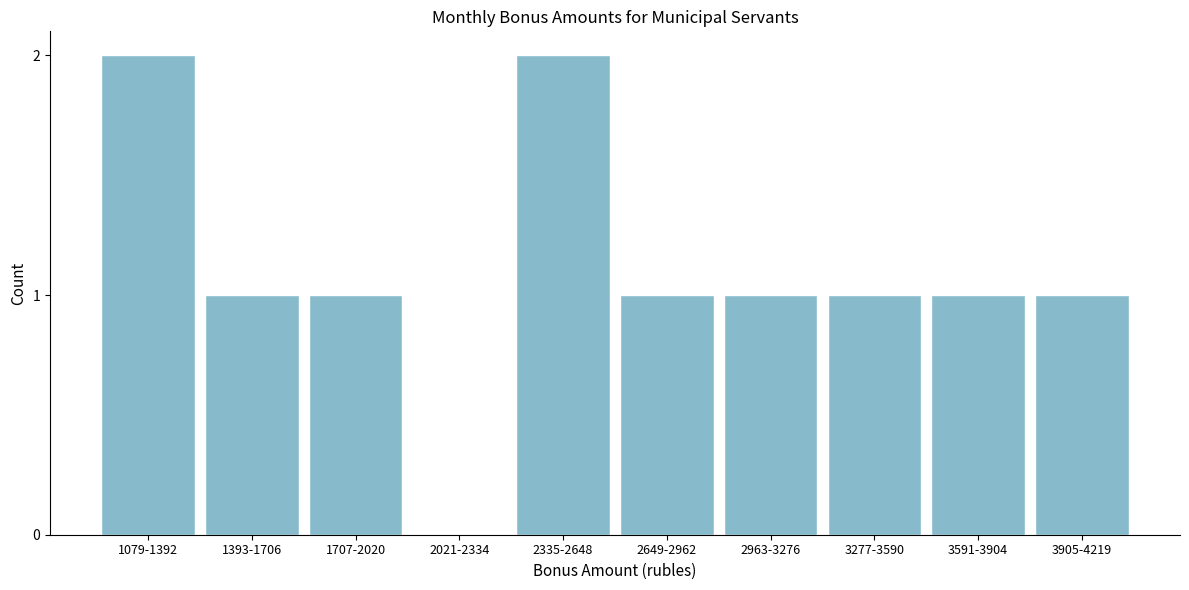

Reading right to left, what are all the values shown in this chart?

3905-4219=1	3591-3904=1	3277-3590=1	2963-3276=1	2649-2962=1	2335-2648=2	2021-2334=0	1707-2020=1	1393-1706=1	1079-1392=2